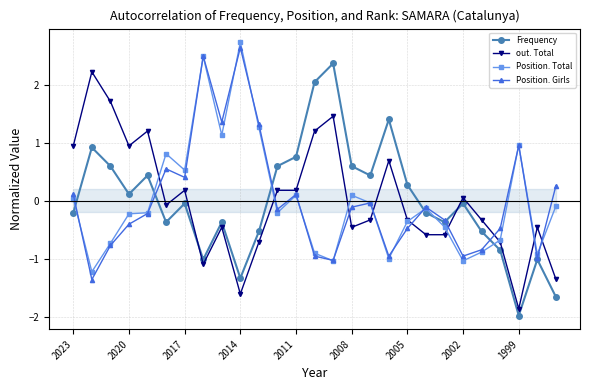

The out. Total series shows -0.7 at 23. True or false?

True